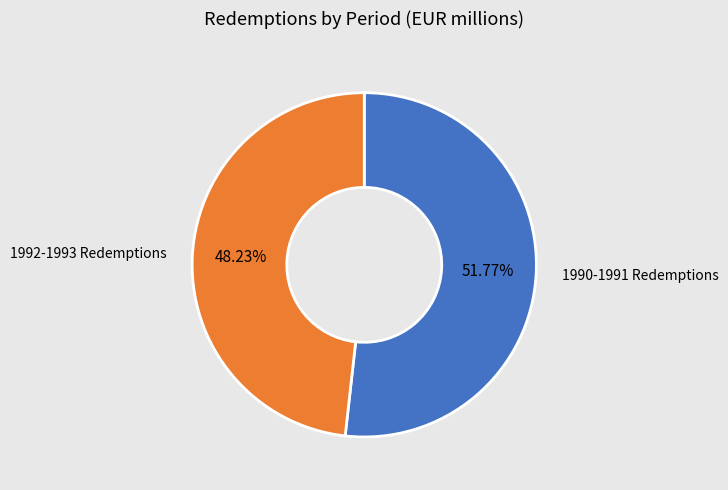

Count the number of slices in the pie.

2